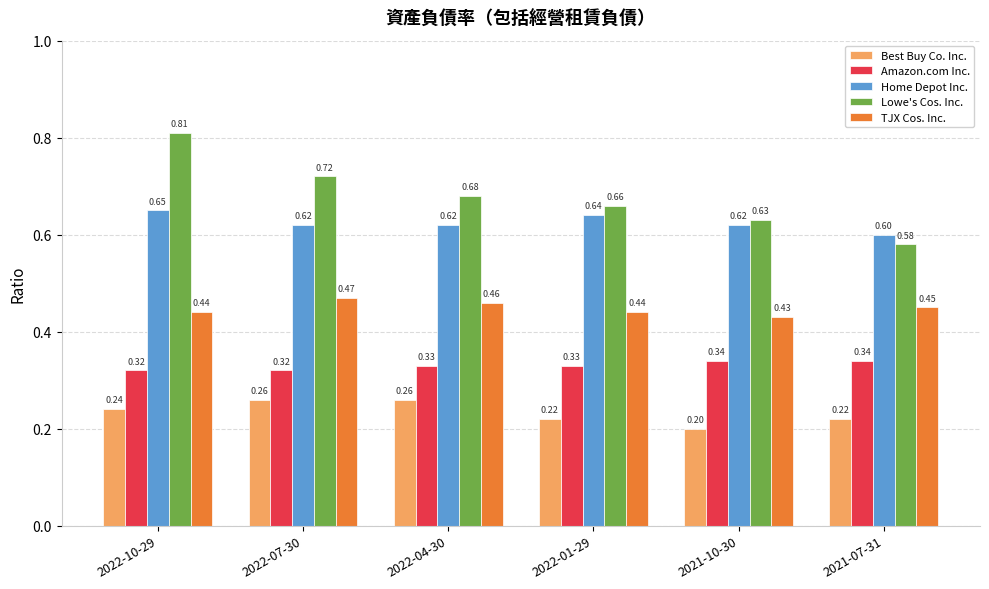

What position from the left is 2022-01-29?

4